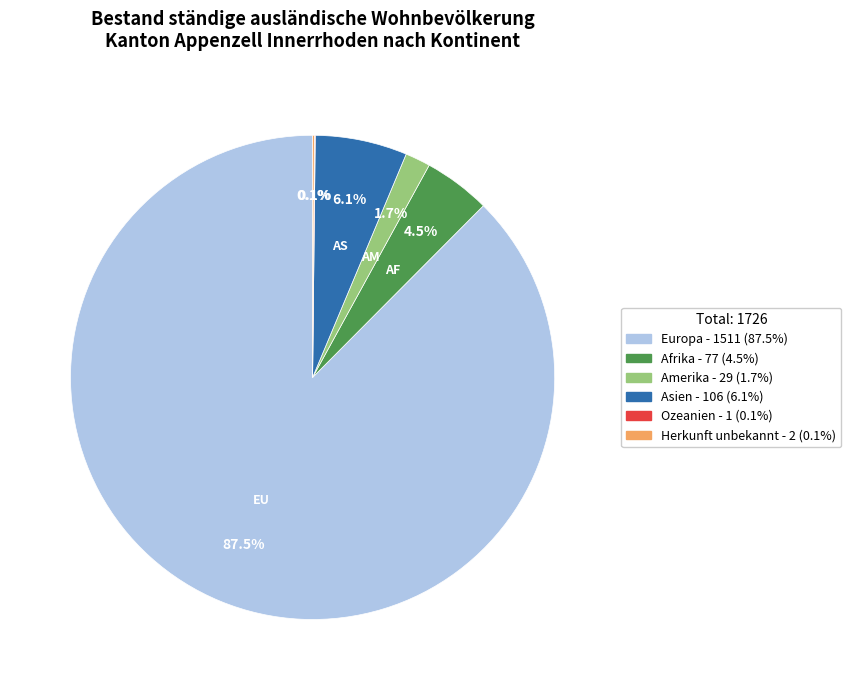

Combined, what portion of the pie is Europa and Amerika?

89.2%